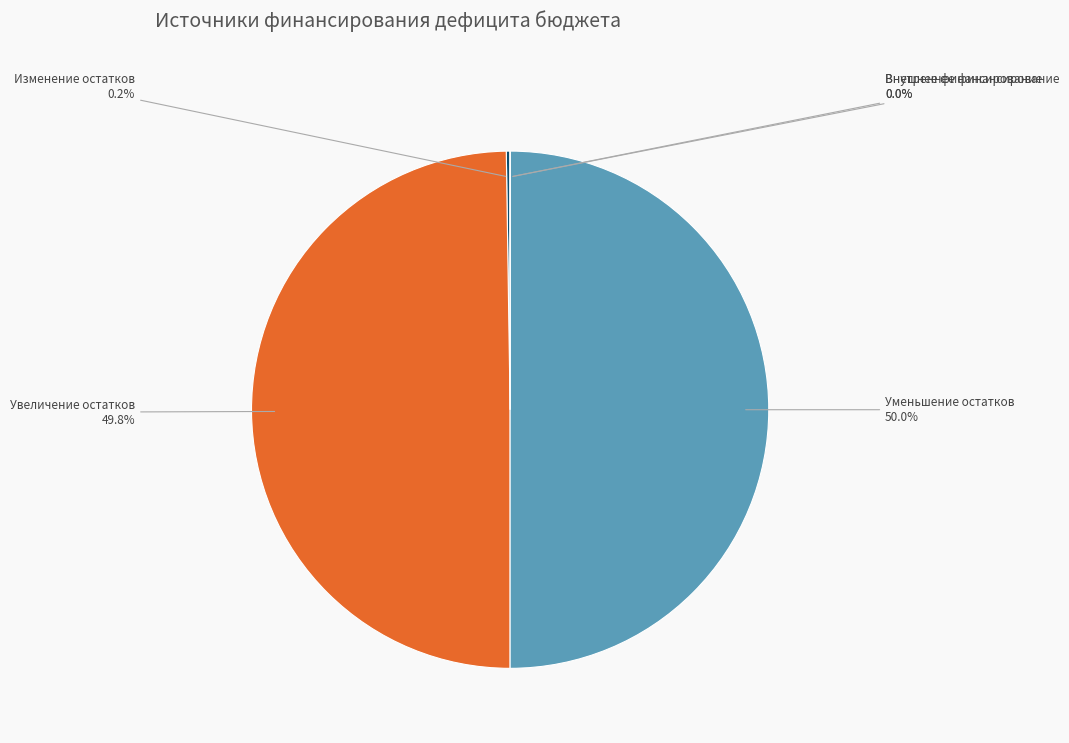

What portion of the pie excludes увеличение остатков средств, всего?

50.2%